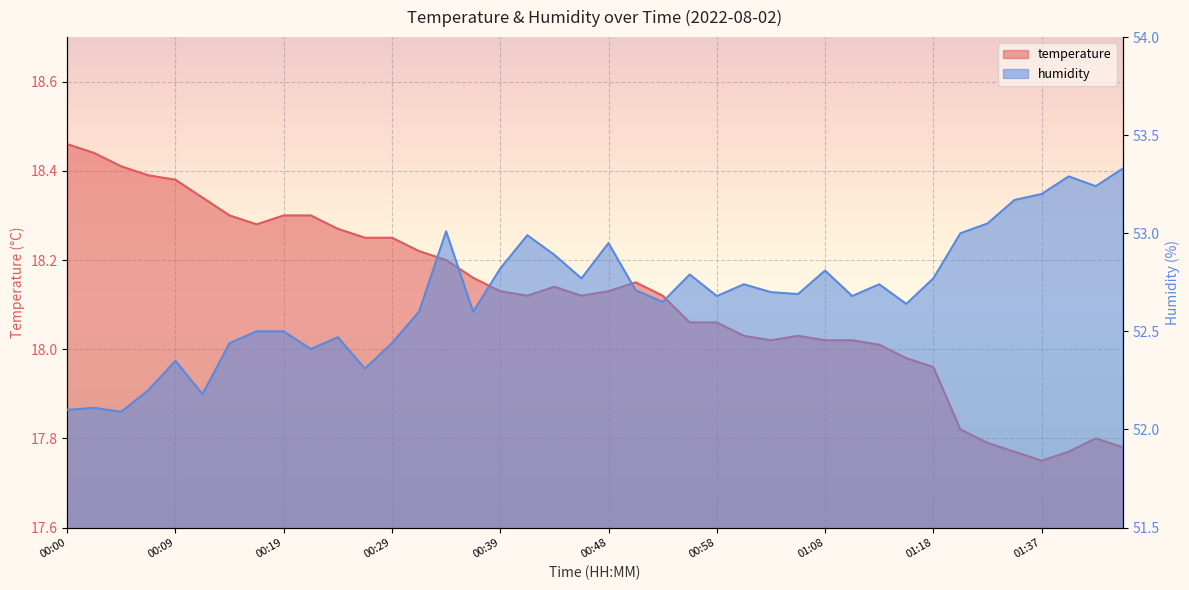

In temperature, how many points are lower than both neighbors (excluding endpoints)?

5